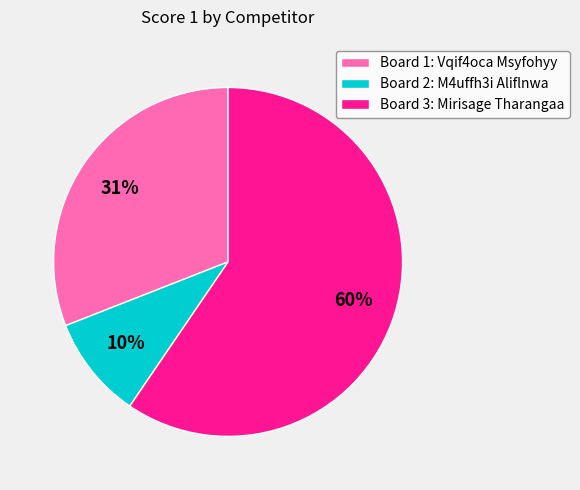

Rank the categories by value from highest to lowest.

Board 3: Mirisage Tharangaa, Board 1: Vqif4oca Msyfohyy, Board 2: M4uffh3i Aliflnwa